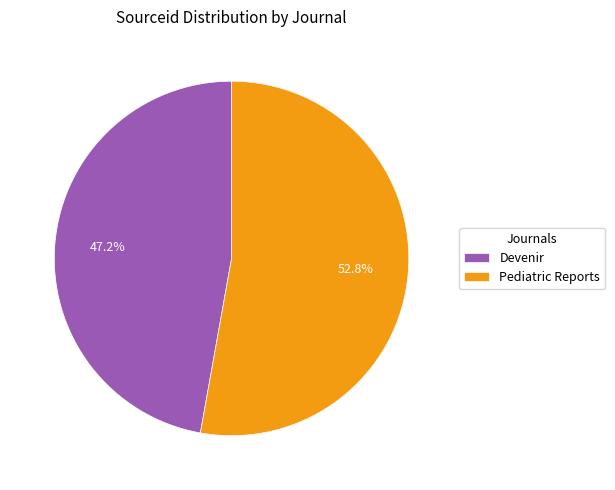

Rank the categories by value from lowest to highest.

Devenir, Pediatric Reports